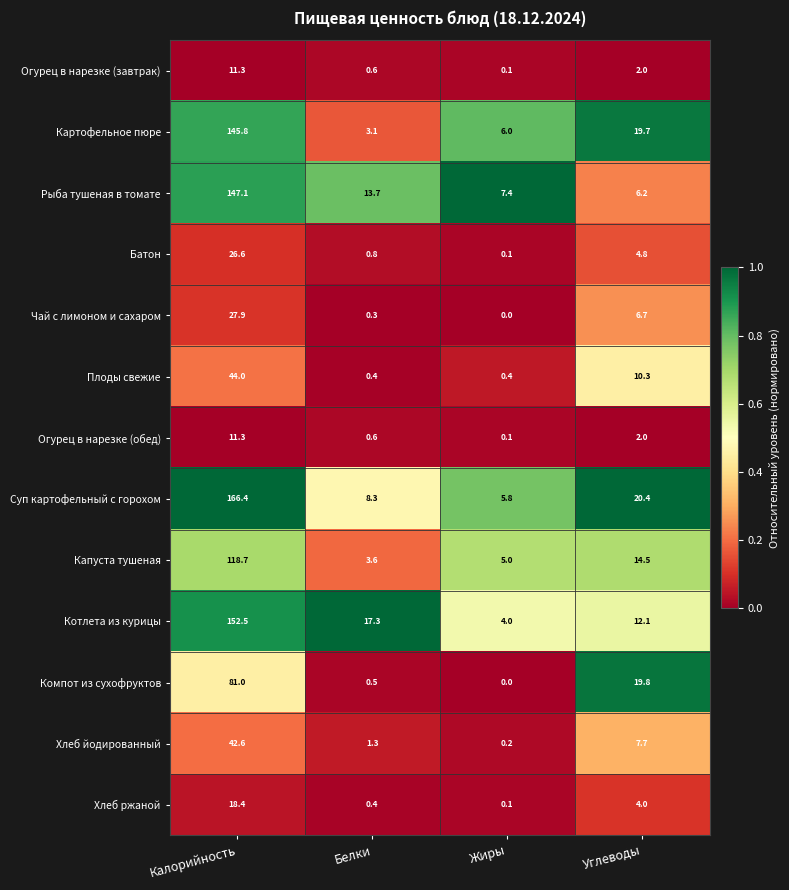

At which label does Батон first exceed 4?

Калорийность